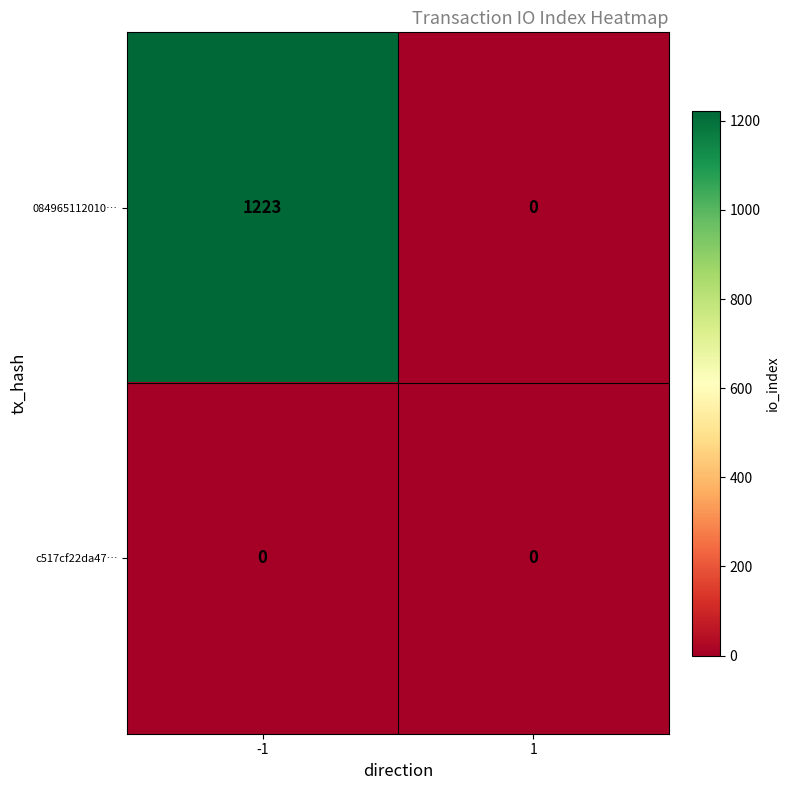

Which series has the largest total across all categories?

084965112010…